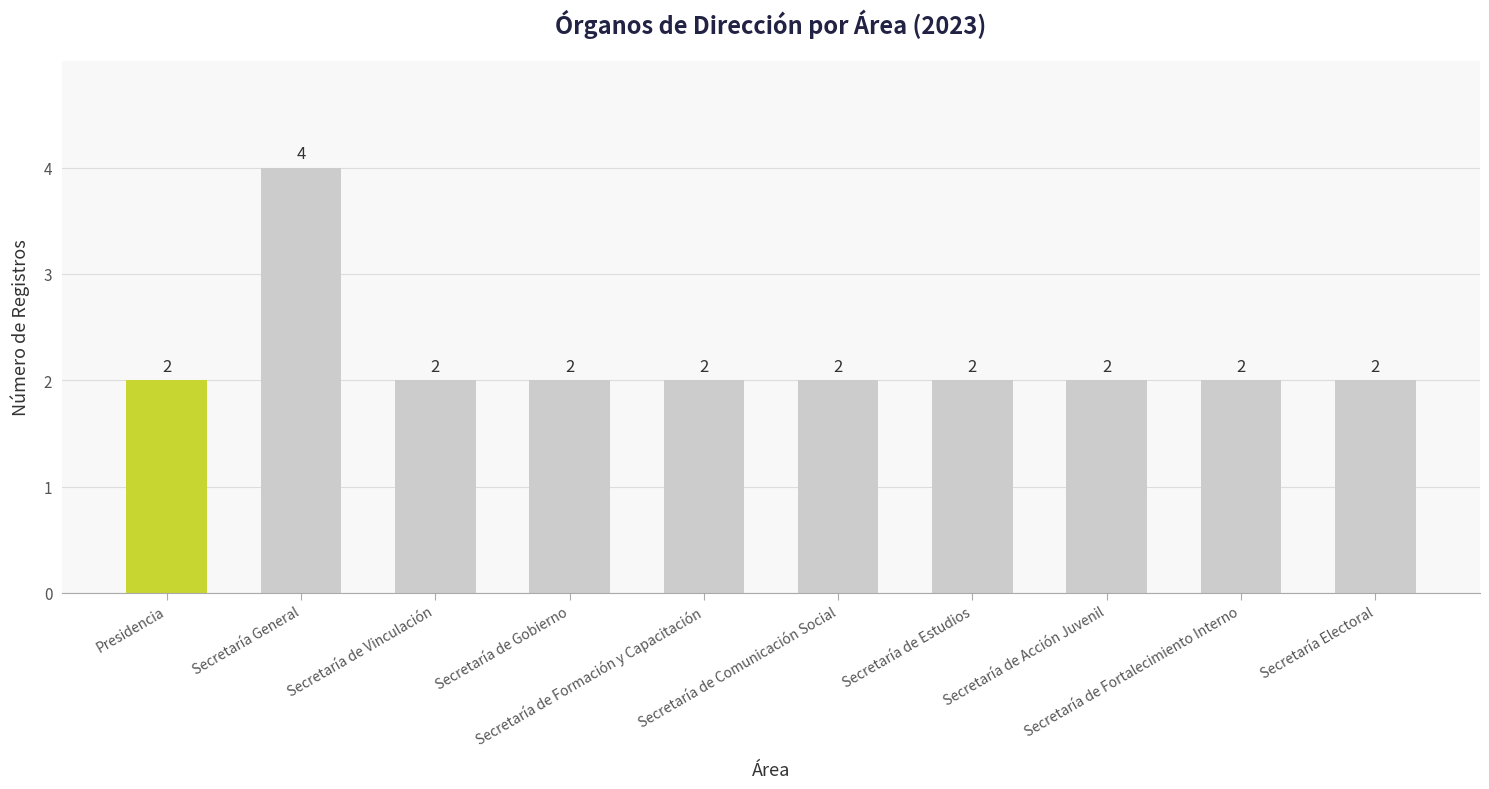

Reading right to left, what are all the values shown in this chart?

Secretaría Electoral=2	Secretaría de Fortalecimiento Interno=2	Secretaría de Acción Juvenil=2	Secretaría de Estudios=2	Secretaría de Comunicación Social=2	Secretaría de Formación y Capacitación=2	Secretaría de Gobierno=2	Secretaría de Vinculación=2	Secretaría General=4	Presidencia=2